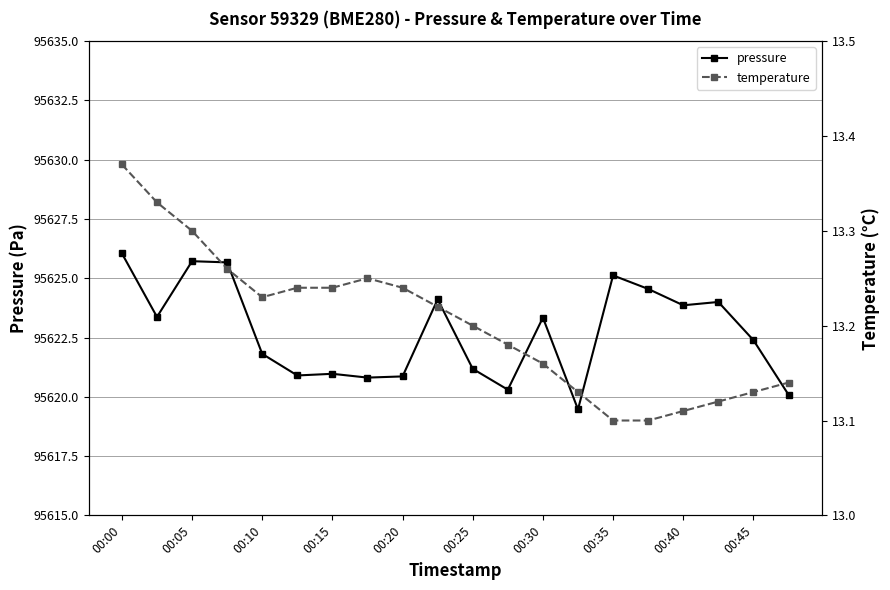

True or false: pressure and temperature cross at least once.

False